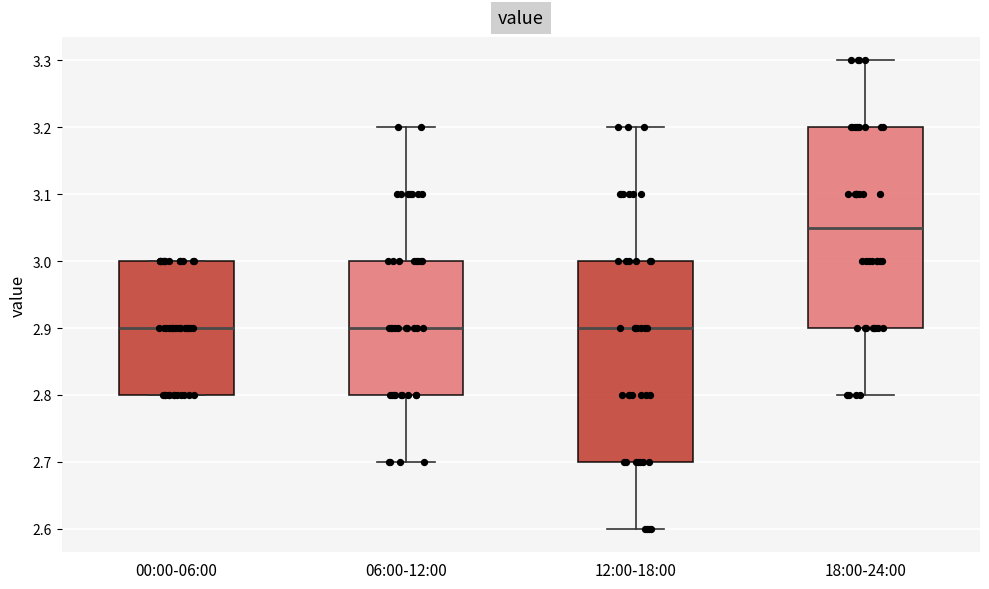

Reading left to right, read every box against the y-axis: the position of its median line, the range the box covers, and the ends of its whiskers. The values are not printed on the chart, so give them approximately, as read against the axis.

00:00-06:00: median 2.90, box 2.80 to 3.00, whiskers 2.80 to 3.00
06:00-12:00: median 2.90, box 2.80 to 3.00, whiskers 2.70 to 3.20
12:00-18:00: median 2.90, box 2.70 to 3.00, whiskers 2.60 to 3.20
18:00-24:00: median 3.05, box 2.90 to 3.20, whiskers 2.80 to 3.30